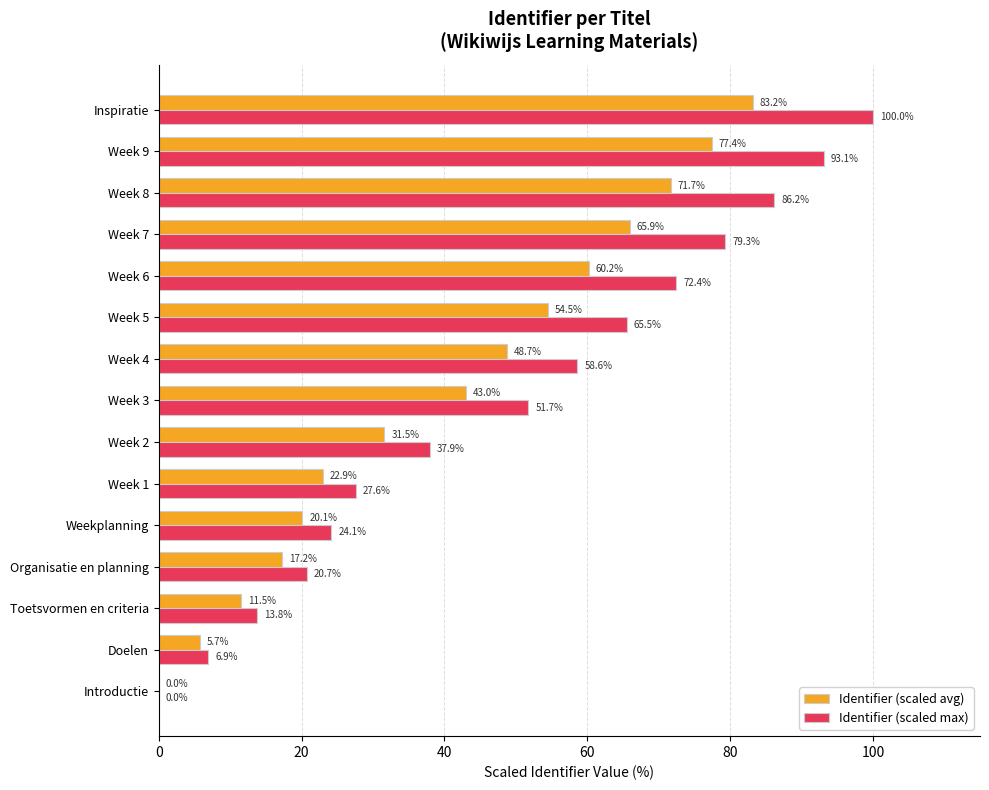

The value of Identifier (scaled max) at Week 1 is 12.8. True or false?

False